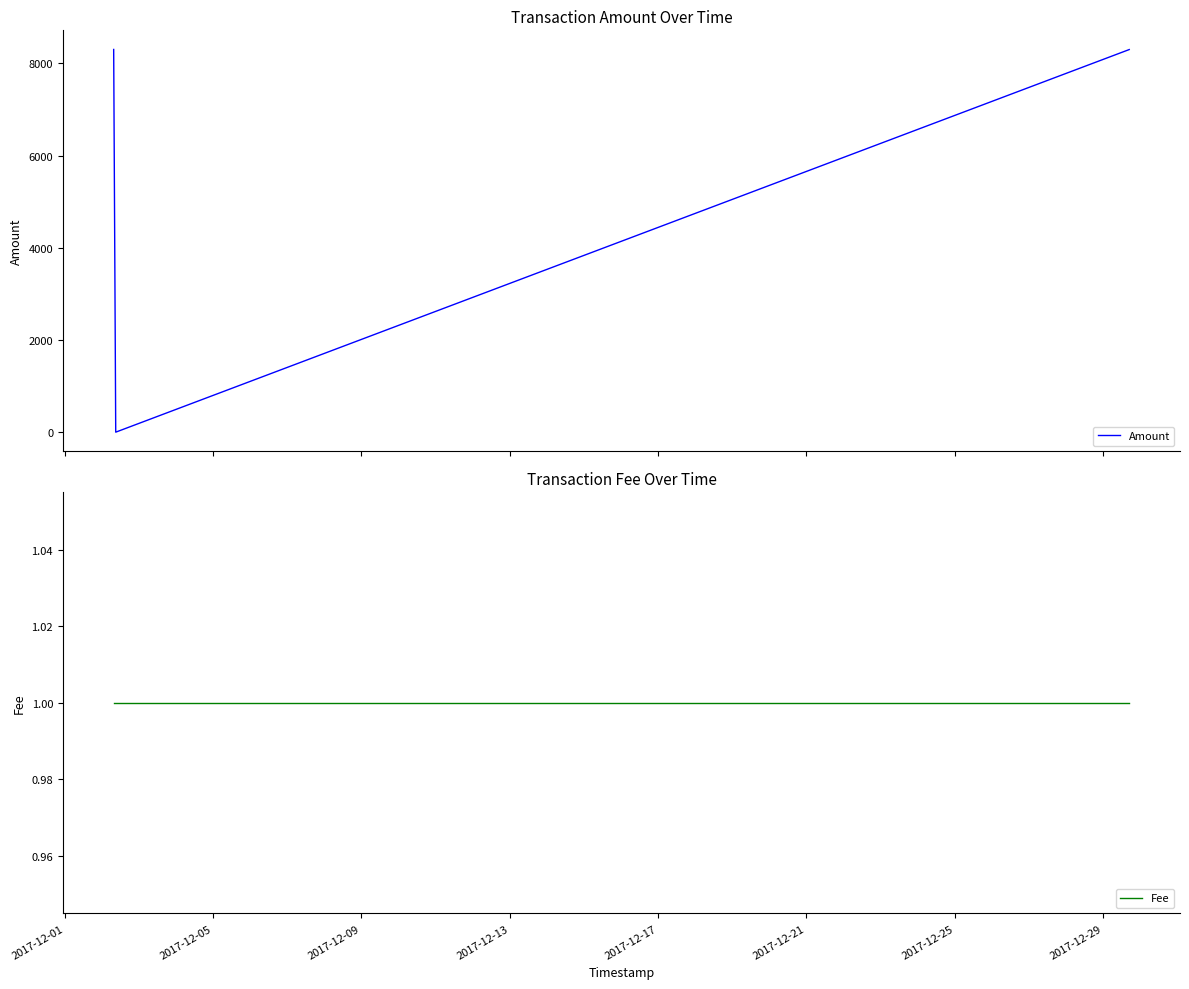

What are all the series names shown in the legend?

Amount, Fee